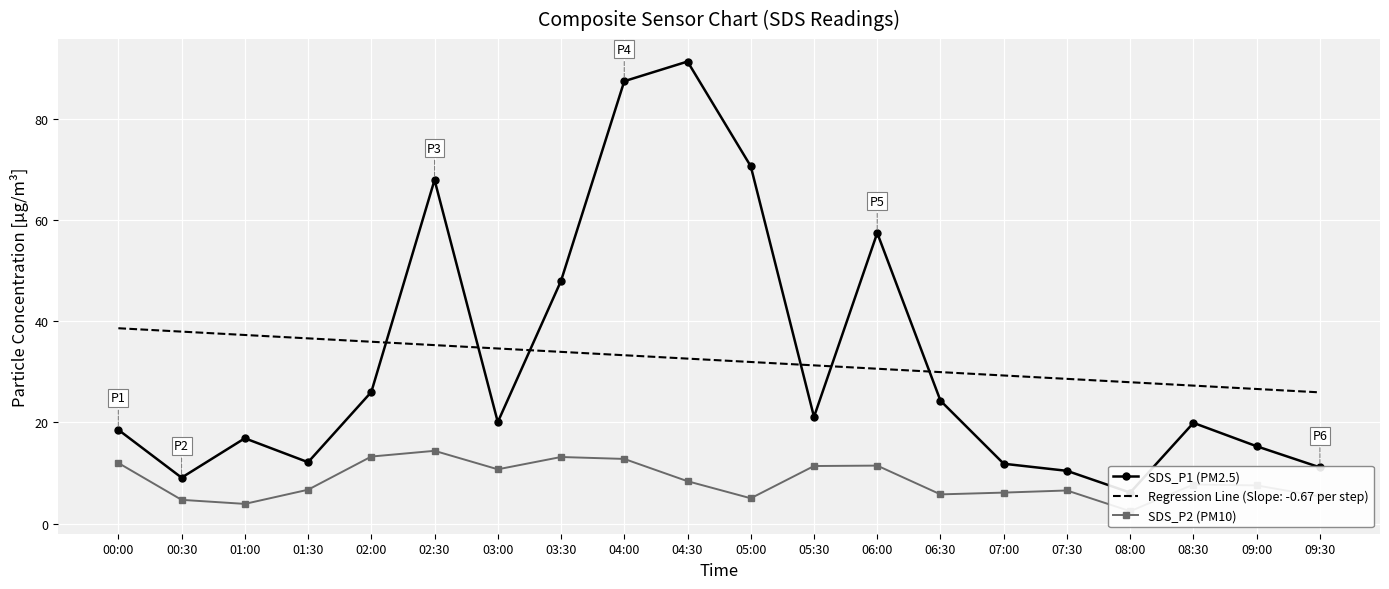

What is the label of the 19th point from the left?

09:00